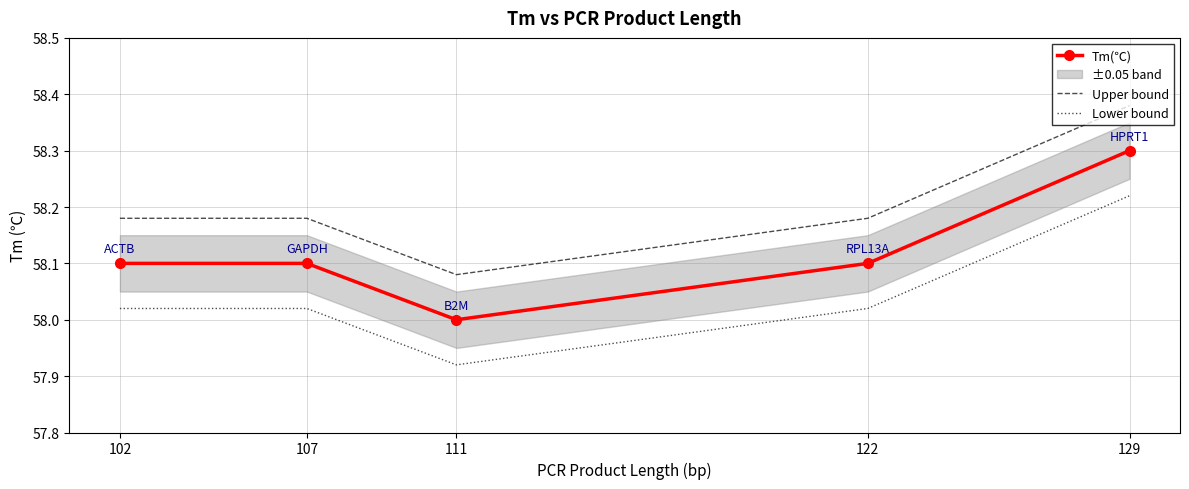

Which series has the largest total across all categories?

Upper bound